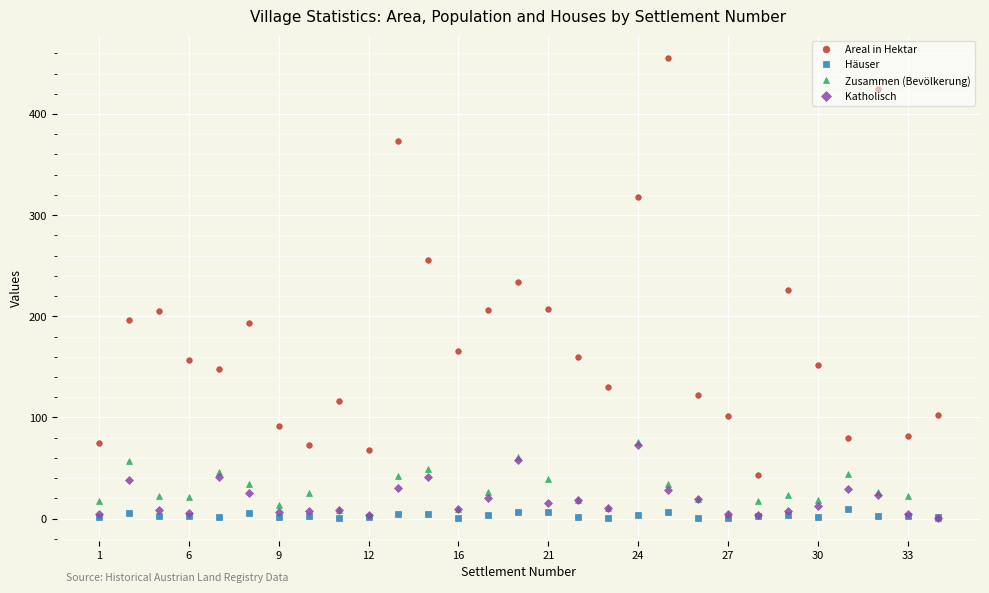

How many lines are shown in the chart?

4